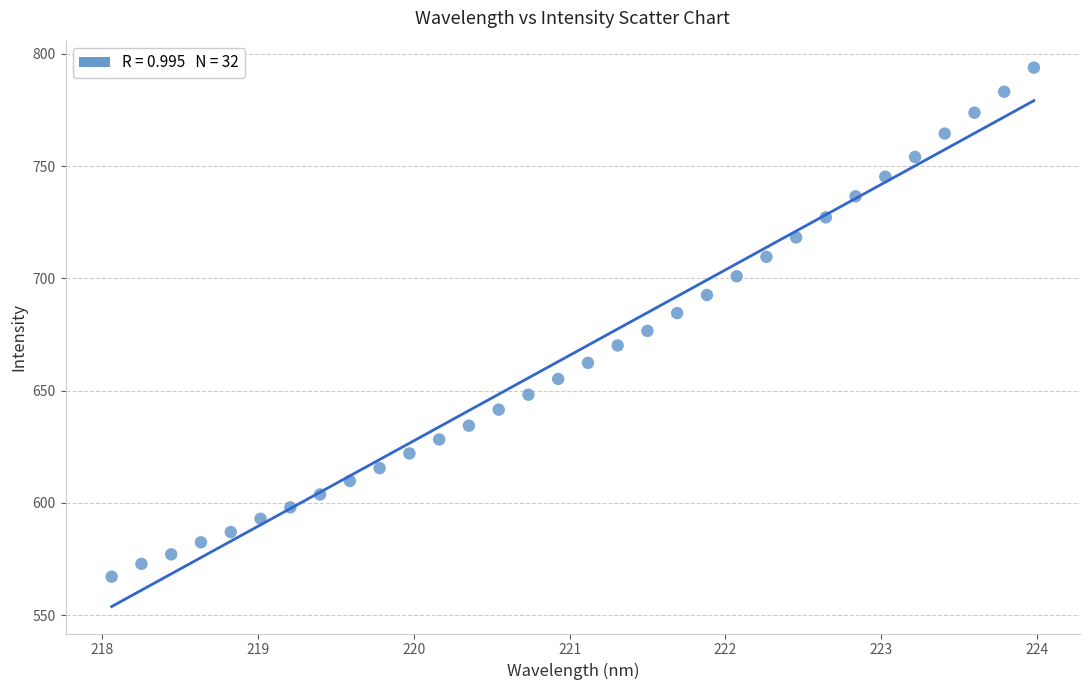

What is the range of Y values (max minus min)?

226.7